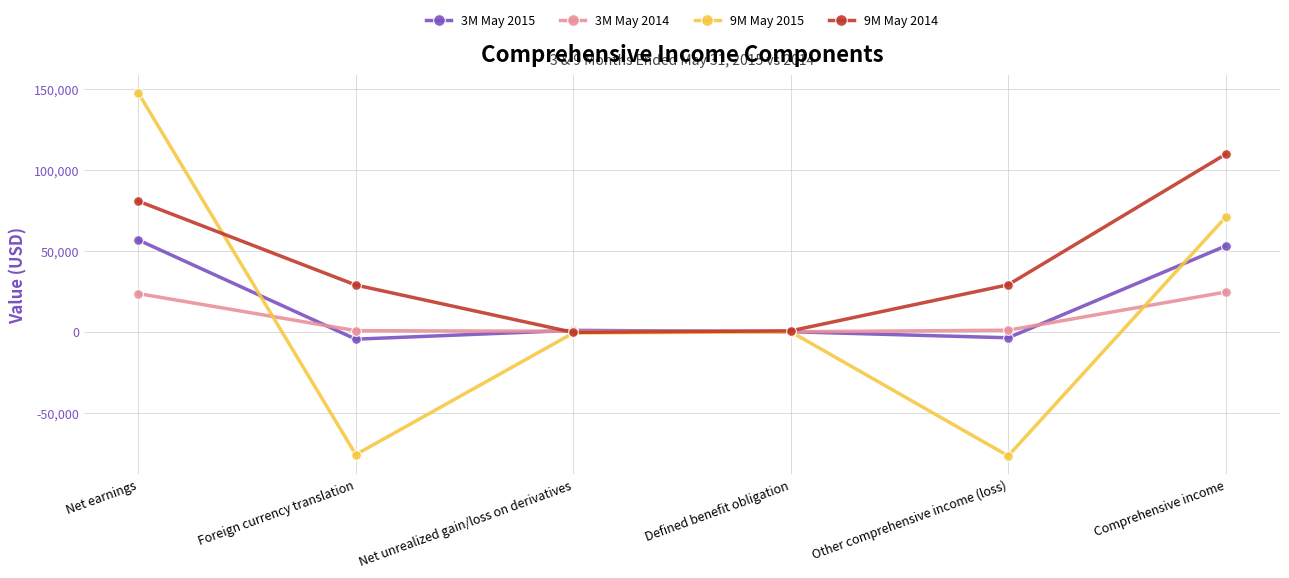

True or false: 9M May 2015 and 3M May 2015 intersect in this chart.

True